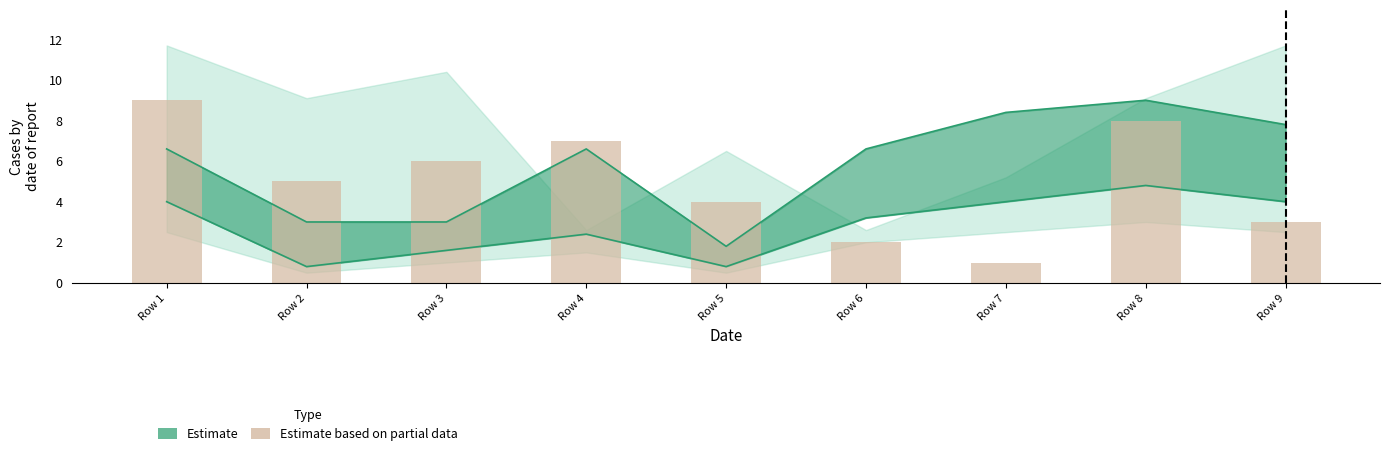

Rank the categories by value from lowest to highest.

Row 7, Row 6, Row 9, Row 5, Row 2, Row 3, Row 4, Row 8, Row 1